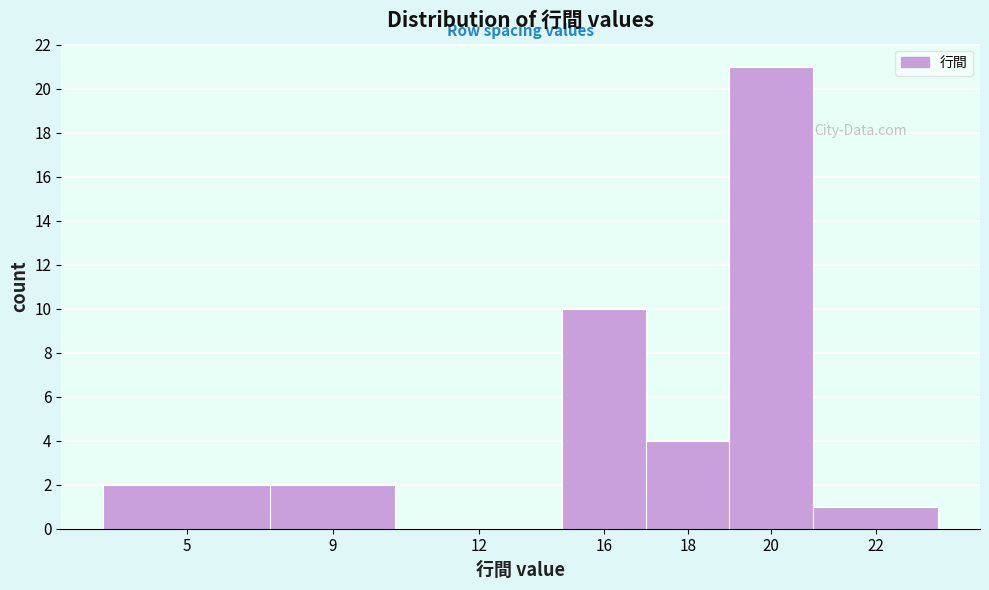

Reading right to left, what are all the values shown in this chart?

22=1	20=21	18=4	16=10	12=0	9=2	5=2